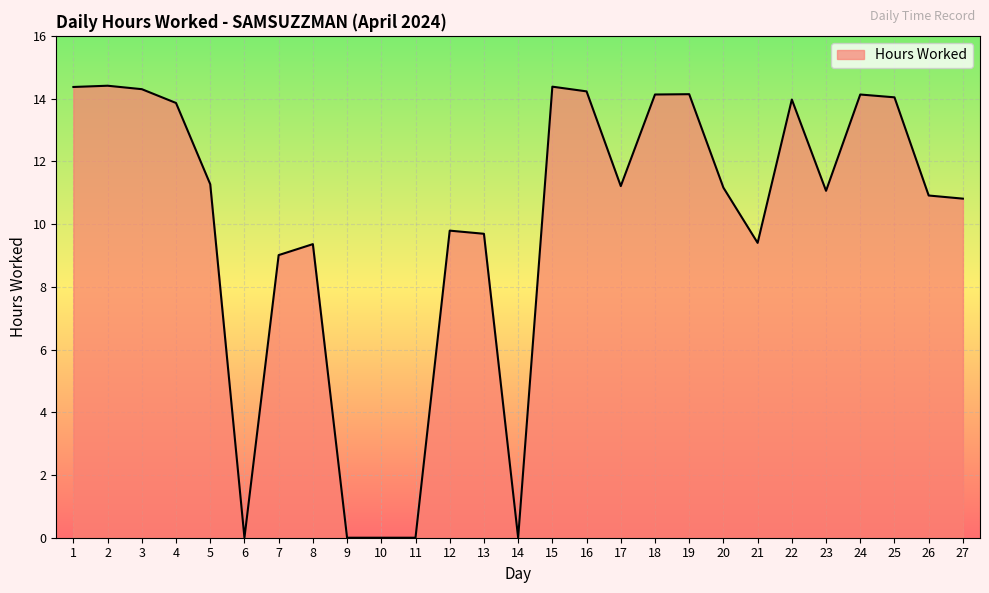

The chart shows a value of 0.0 at 9. True or false?

True